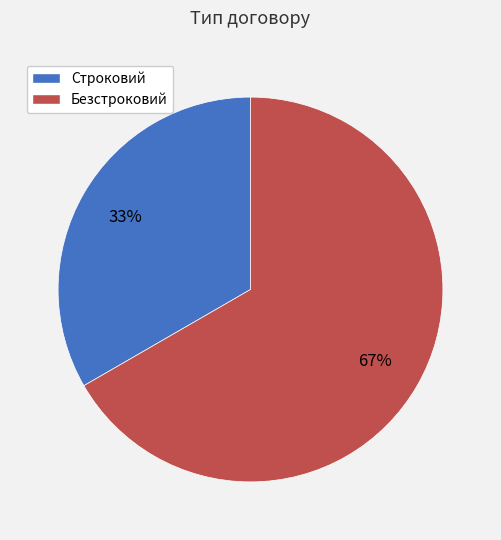

What is the ratio of the value at Безстроковий to the value at Строковий?

2.0